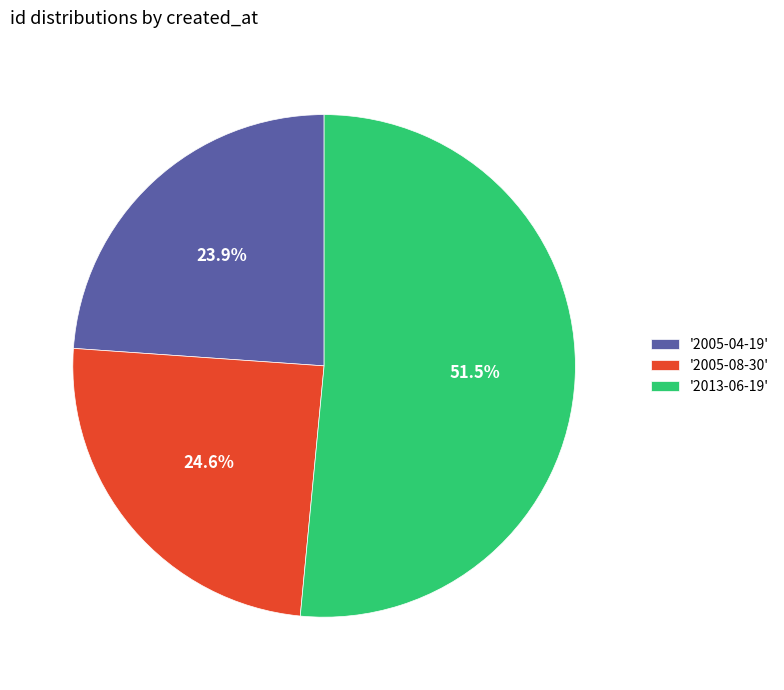

Which category accounts for the majority?

'2013-06-19'